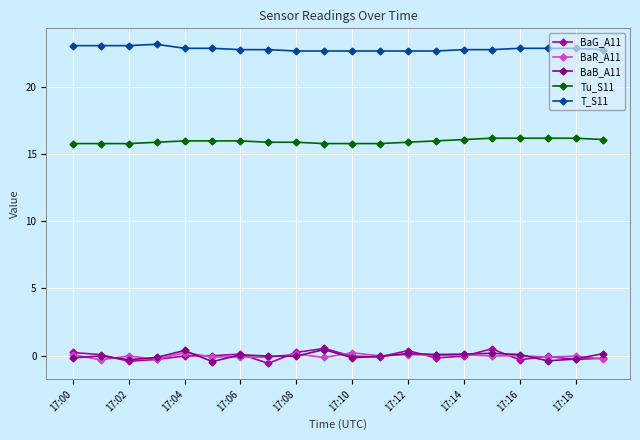

True or false: BaR_A11 has more than 1 interior local peaks.

True